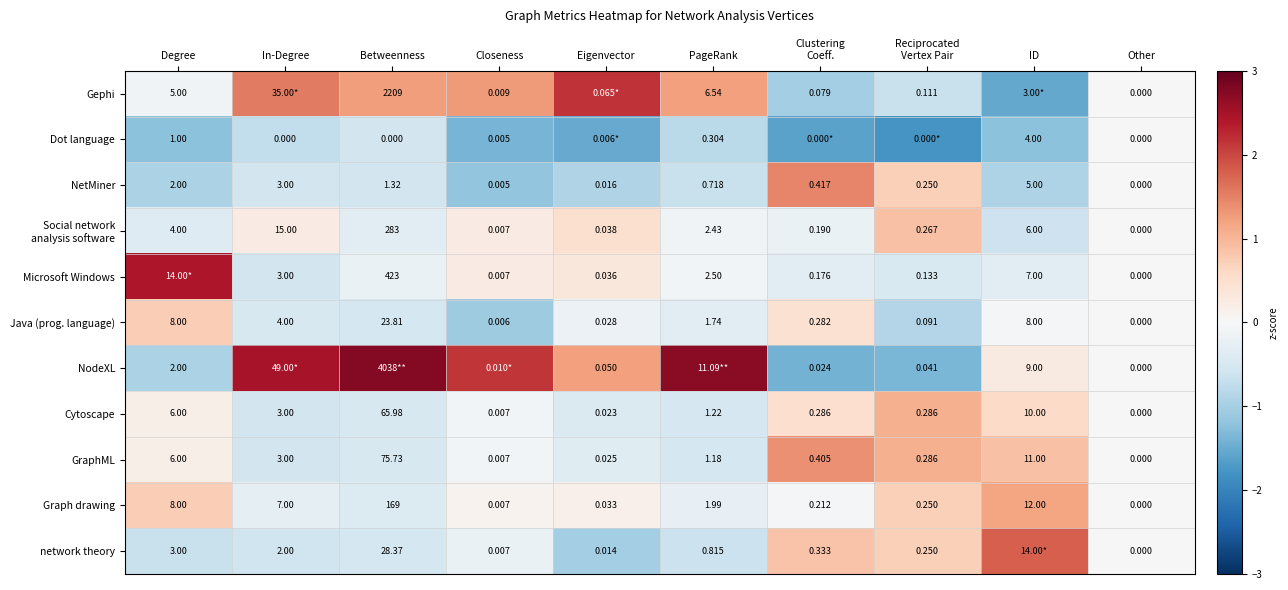

Which category has the lowest value across all series?

Reciprocated
Vertex Pair